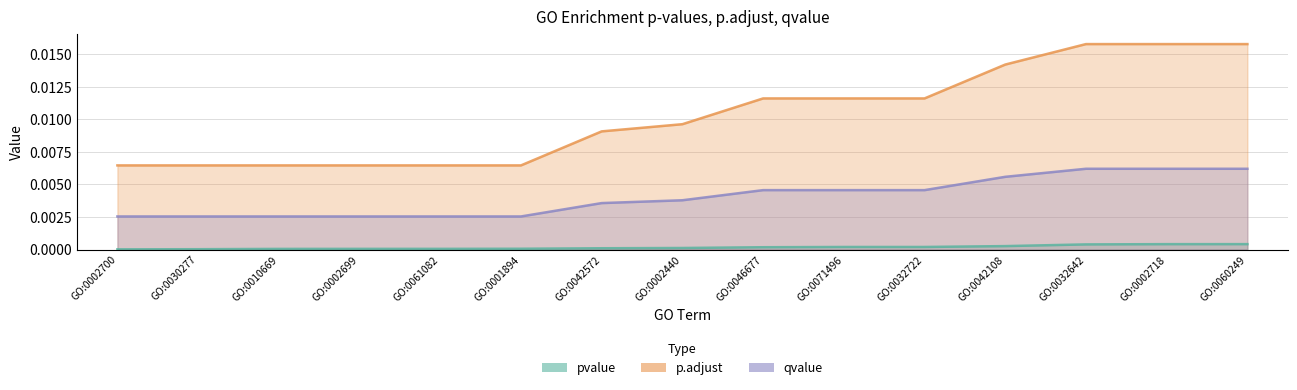

The pvalue series shows 0.0 at GO:0042108. True or false?

False